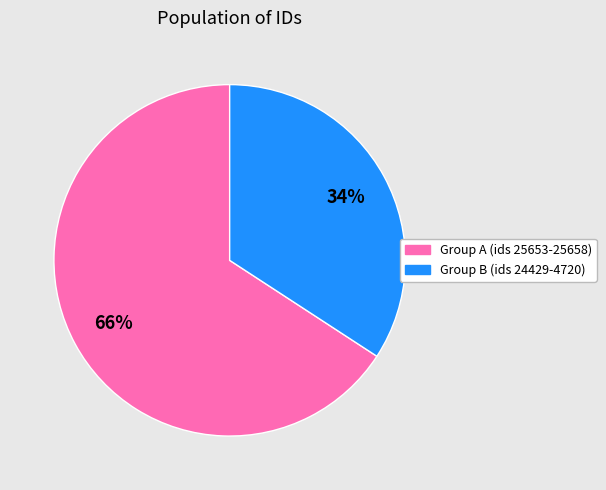

To the nearest percent, what is the average slice percentage?

50%